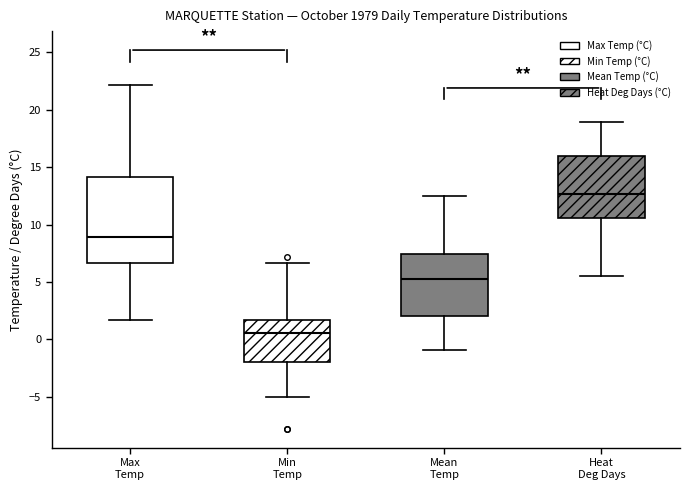

Which box is the tallest, from its lower edge to its upper edge?

Max Temp